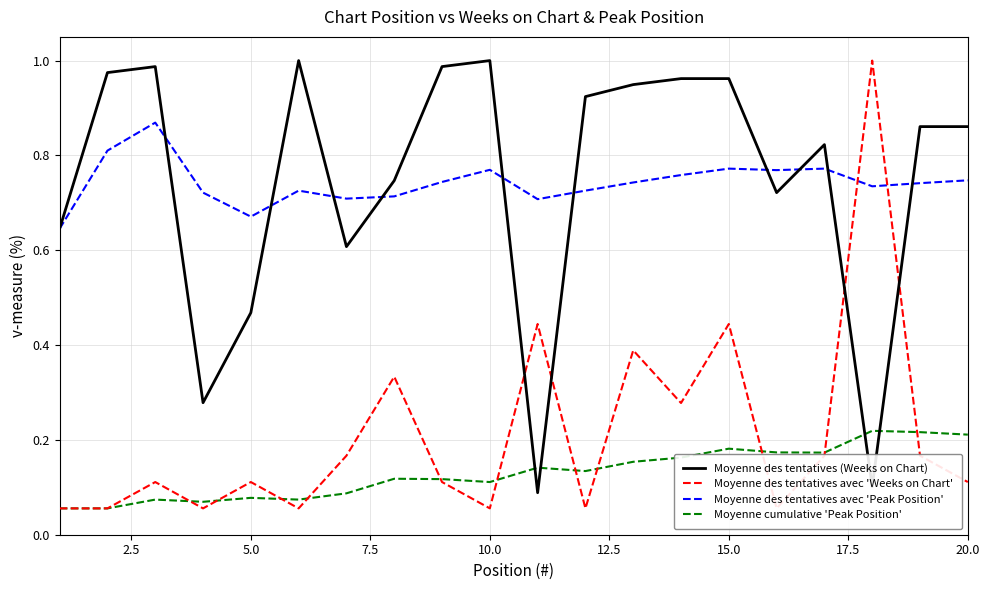

What are all the series names shown in the legend?

Moyenne des tentatives (Weeks on Chart), Moyenne des tentatives avec 'Weeks on Chart', Moyenne des tentatives avec 'Peak Position', Moyenne cumulative 'Peak Position'